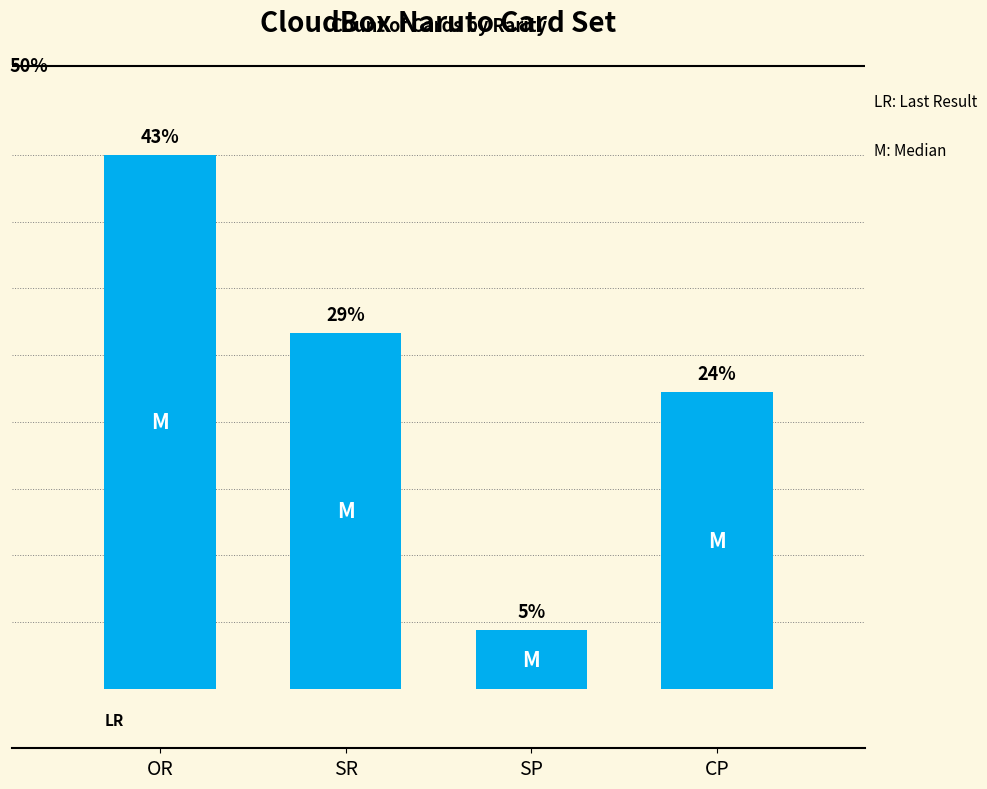

Read the value at SR.

12